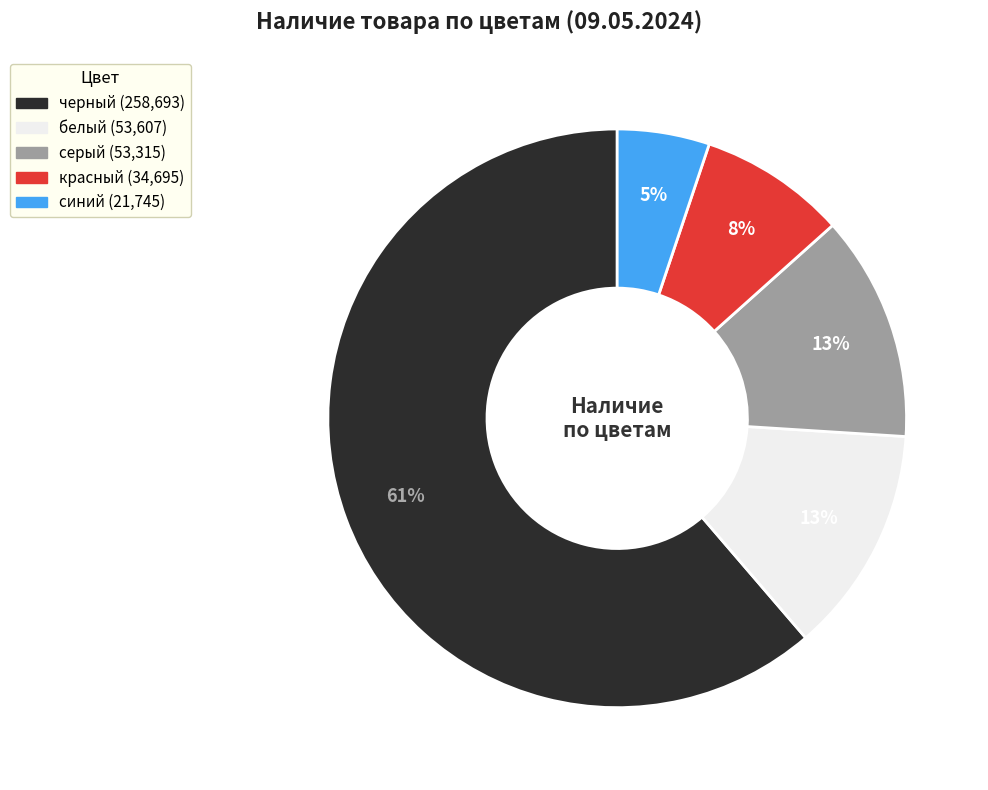

Which has a higher value, красный or синий?

красный